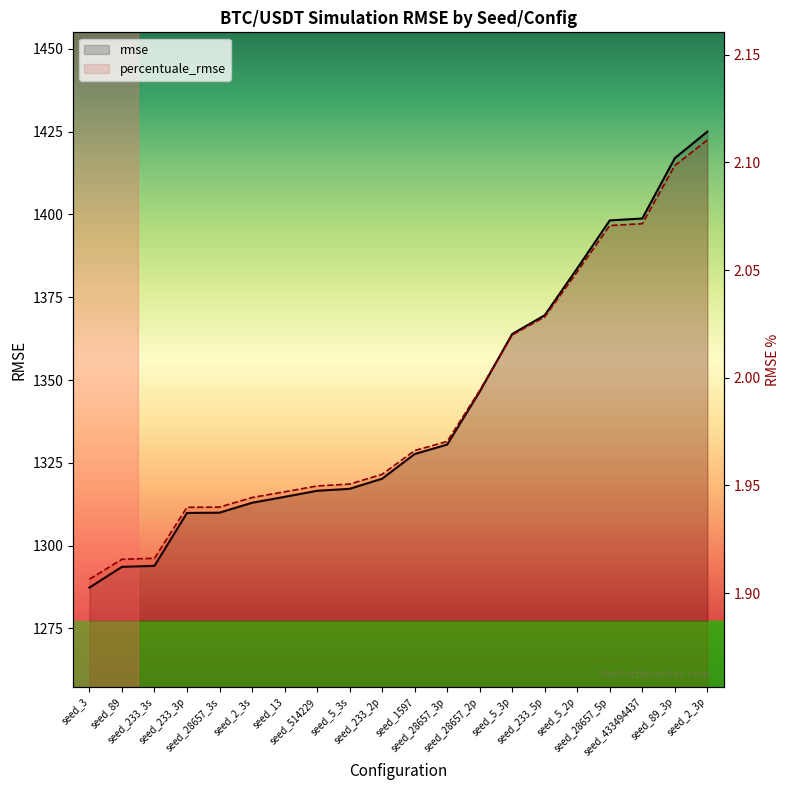

How many lines are shown in the chart?

2